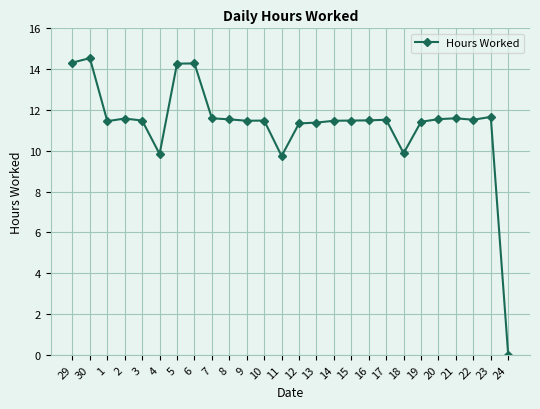

What is the sum of the values at 12 and 19?

22.8